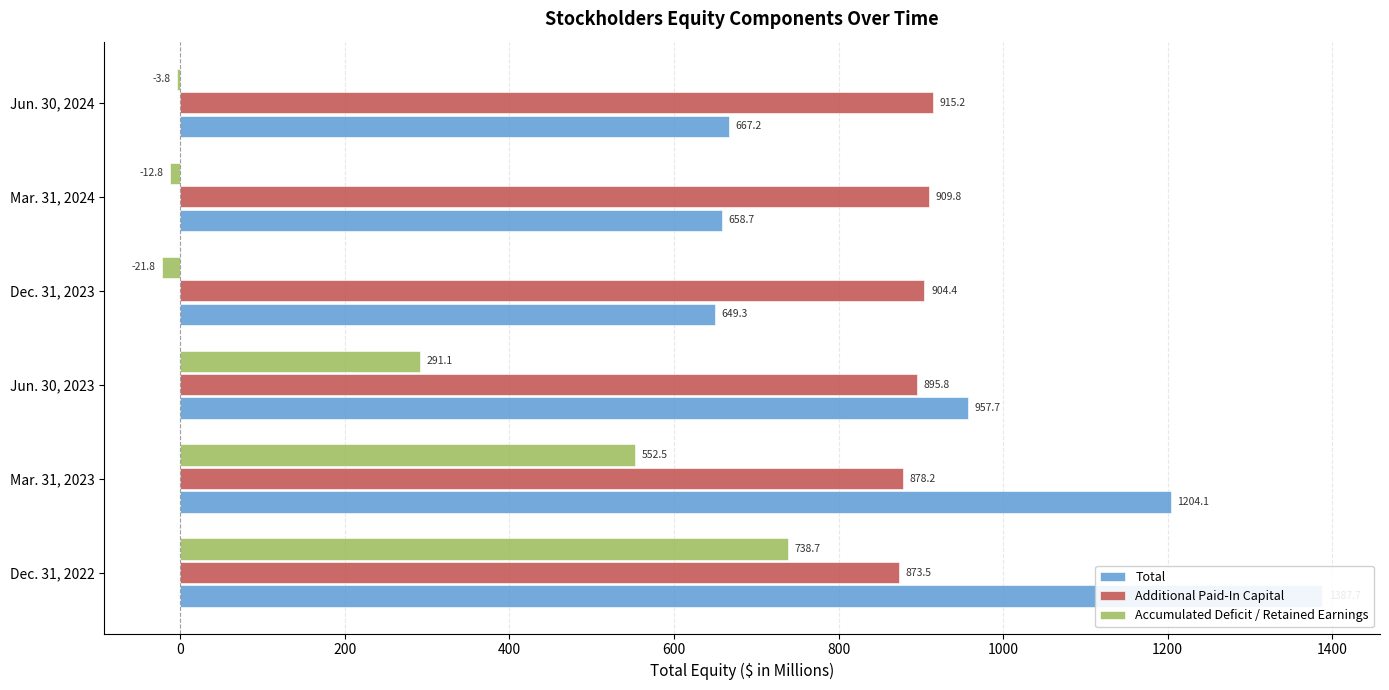

Which series has the largest total across all categories?

Total